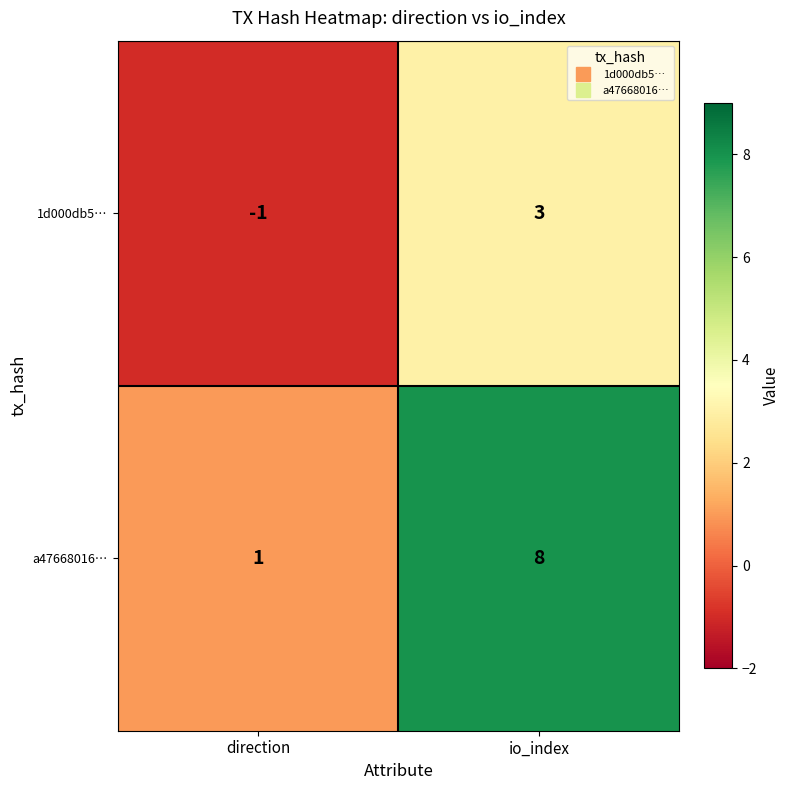

Reading left to right, list all the values displayed in this chart.

1d000db5…: -1	3
a47668016…: 1	8